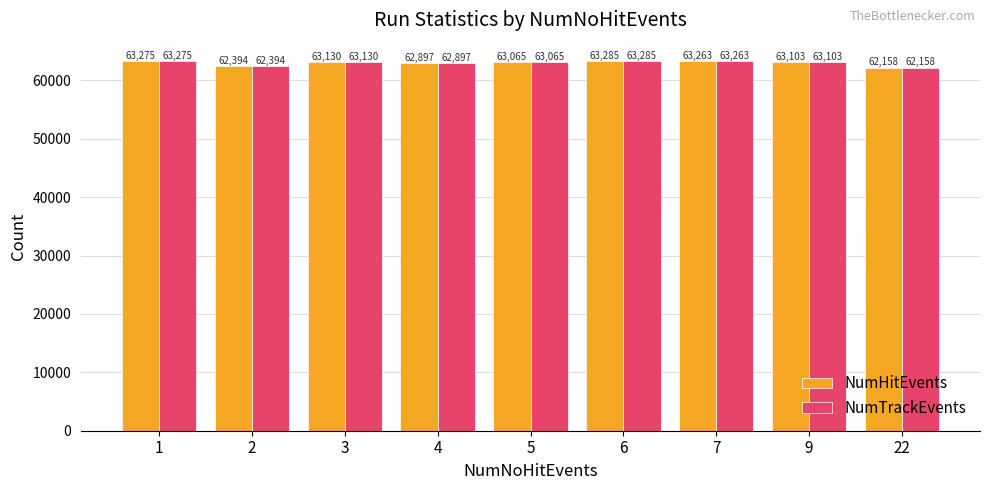

How many series are shown in this chart?

2